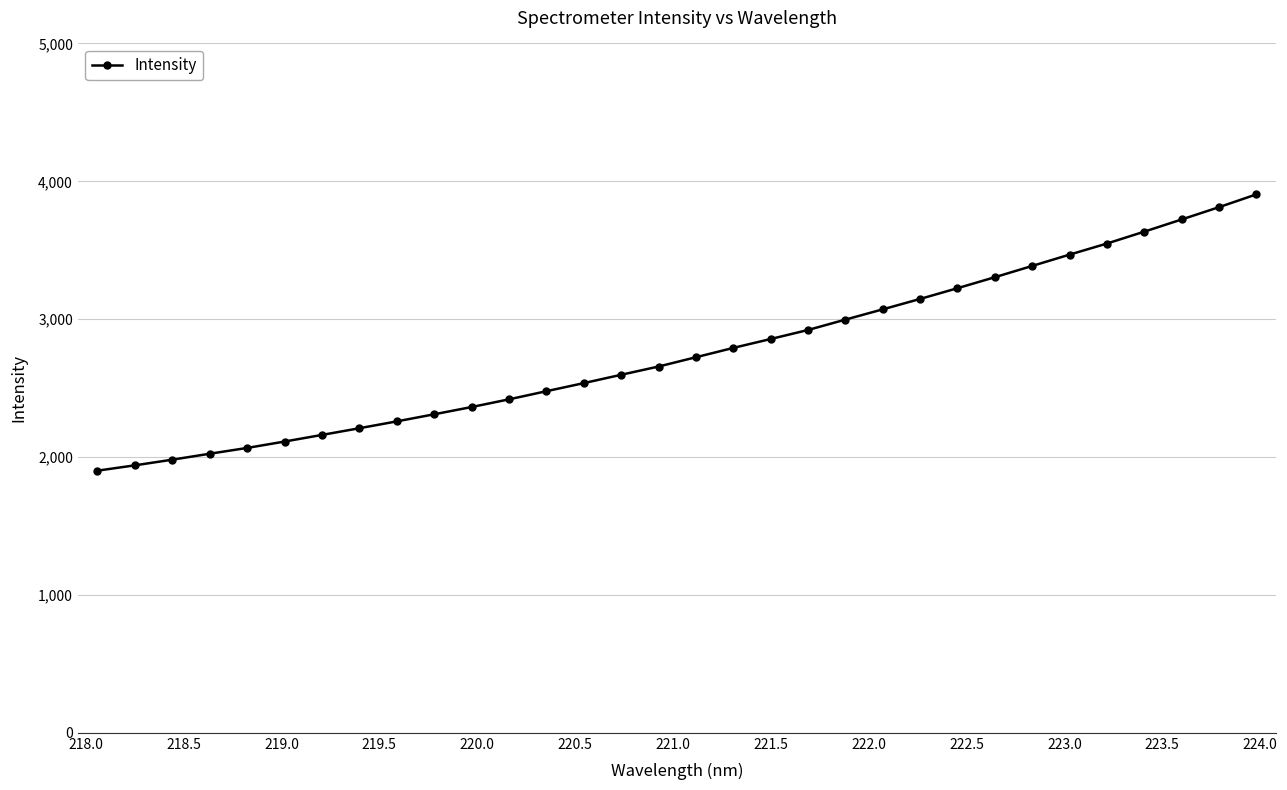

What is the value of the 27th point from the left?

3468.3